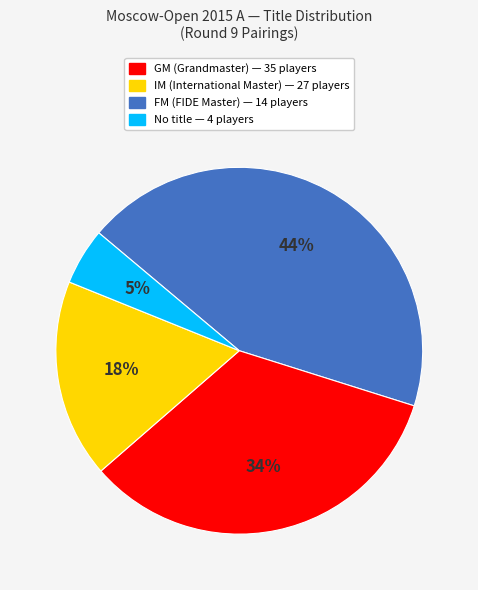

To the nearest percent, what is the difference between the largest and smallest slice percentages?

39%